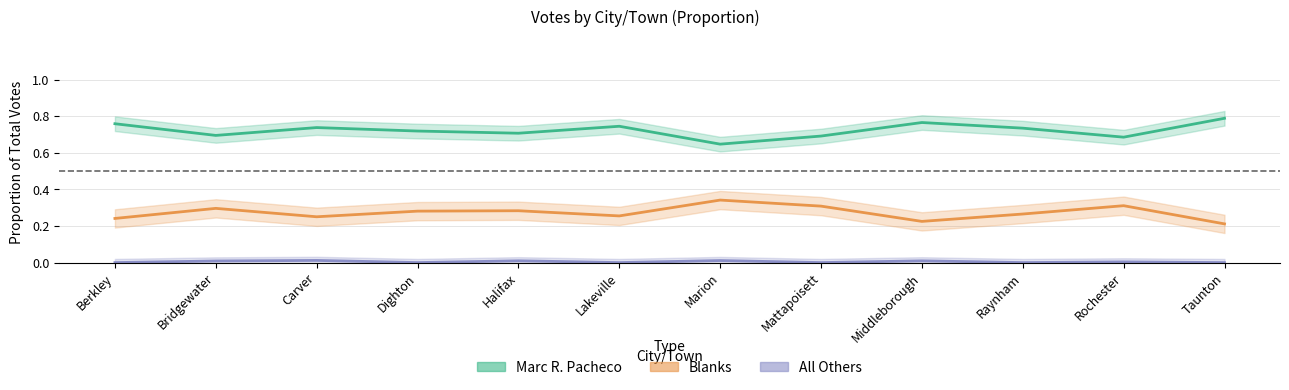

Is the value of Marc R. Pacheco at Middleborough greater than the value of All Others at Bridgewater?

Yes